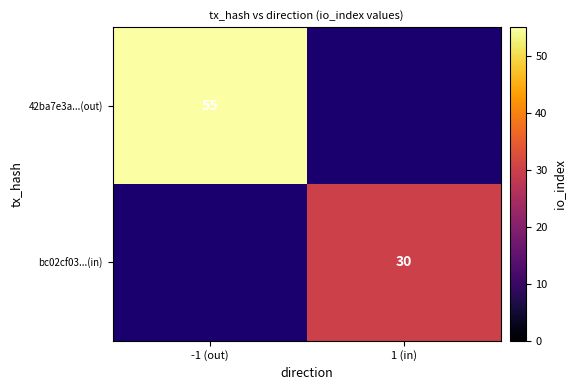

True or false: 42ba7e3a...(out) has a value of 31.7 at -1 (out).

False